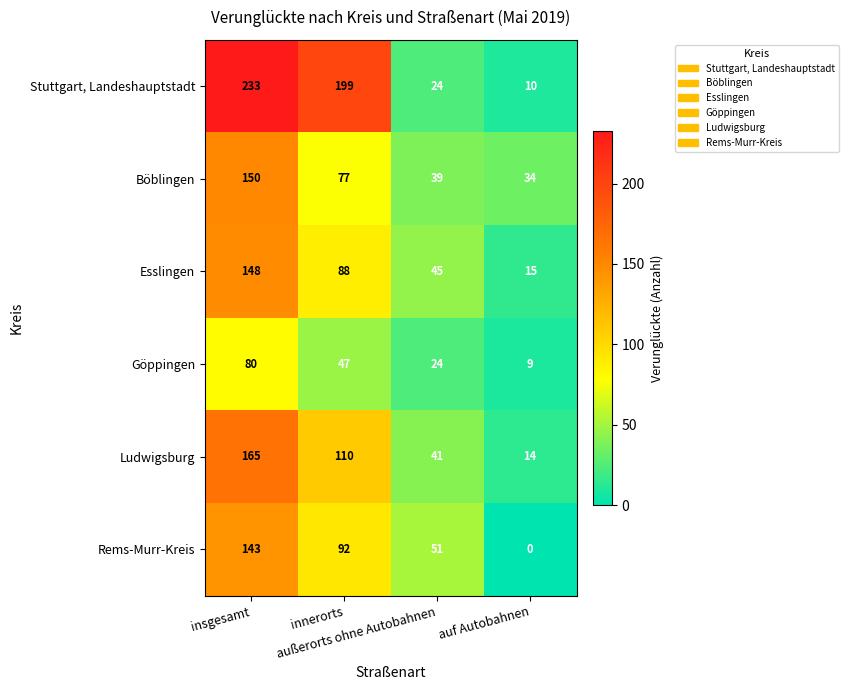

What is the maximum value for Göppingen?

80